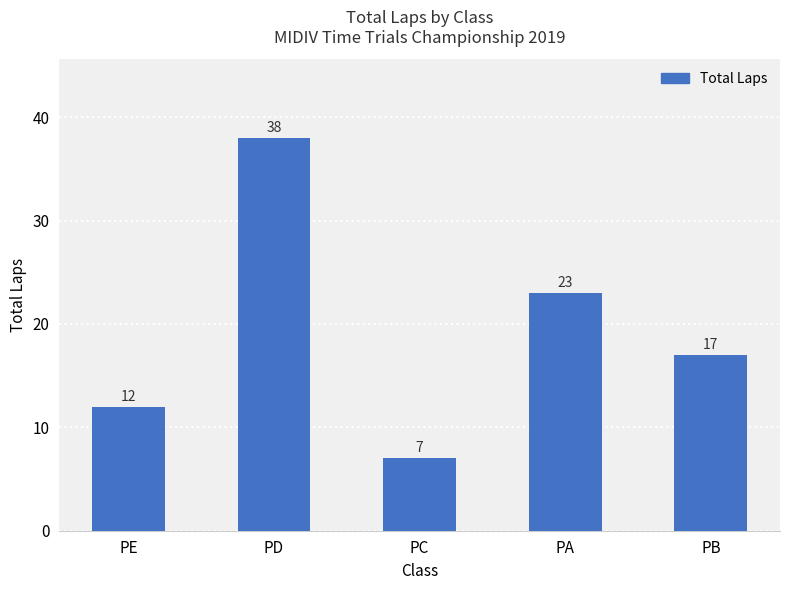

Which has a higher value, PE or PD?

PD